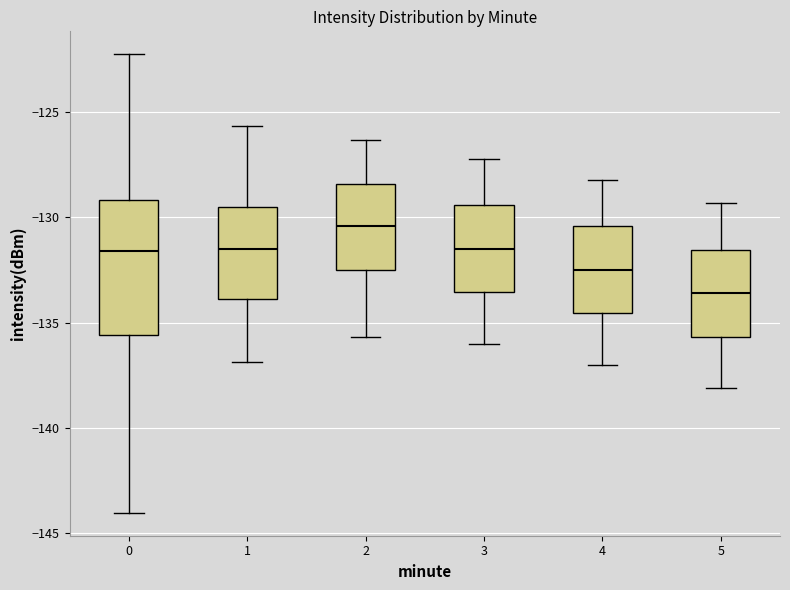

Reading left to right, transcribe this box plot: for each box, give where its median line is, the range the box spans, and where its two whiskers end, as read against the y-axis. The values are not printed on the chart, so give them approximately, as read against the axis.

0: median -131.5, box -135.5 to -129.0, whiskers -144.0 to -122.5
1: median -131.5, box -134.0 to -129.5, whiskers -137.0 to -125.5
2: median -130.5, box -132.5 to -128.5, whiskers -135.5 to -126.5
3: median -131.5, box -133.5 to -129.5, whiskers -136.0 to -127.0
4: median -132.5, box -134.5 to -130.5, whiskers -137.0 to -128.0
5: median -133.5, box -135.5 to -131.5, whiskers -138.0 to -129.5